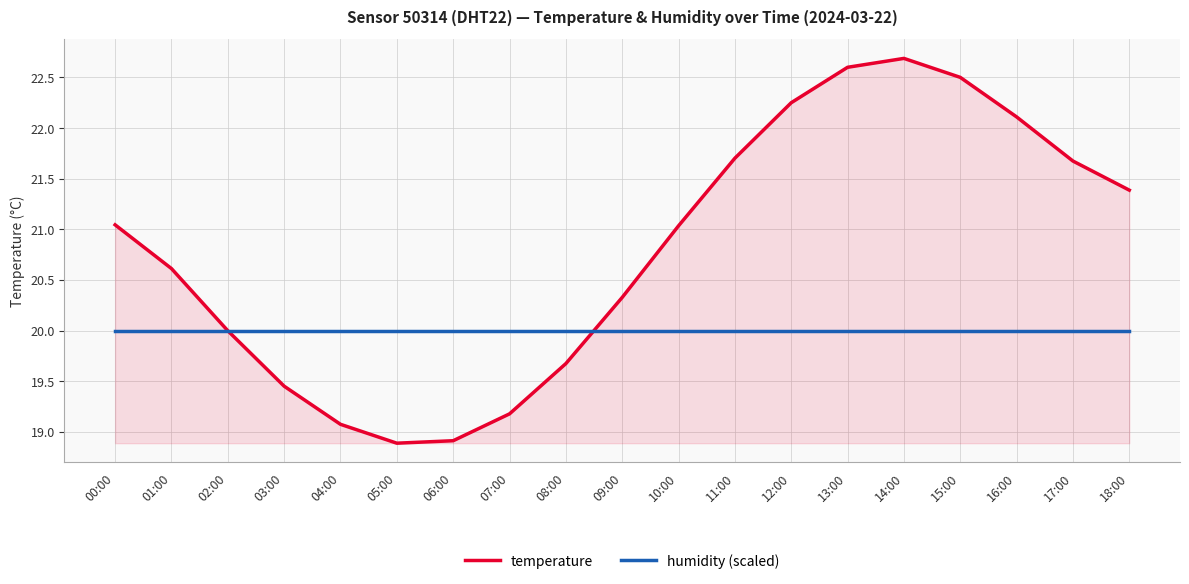

True or false: humidity (scaled) and temperature cross at least once.

True